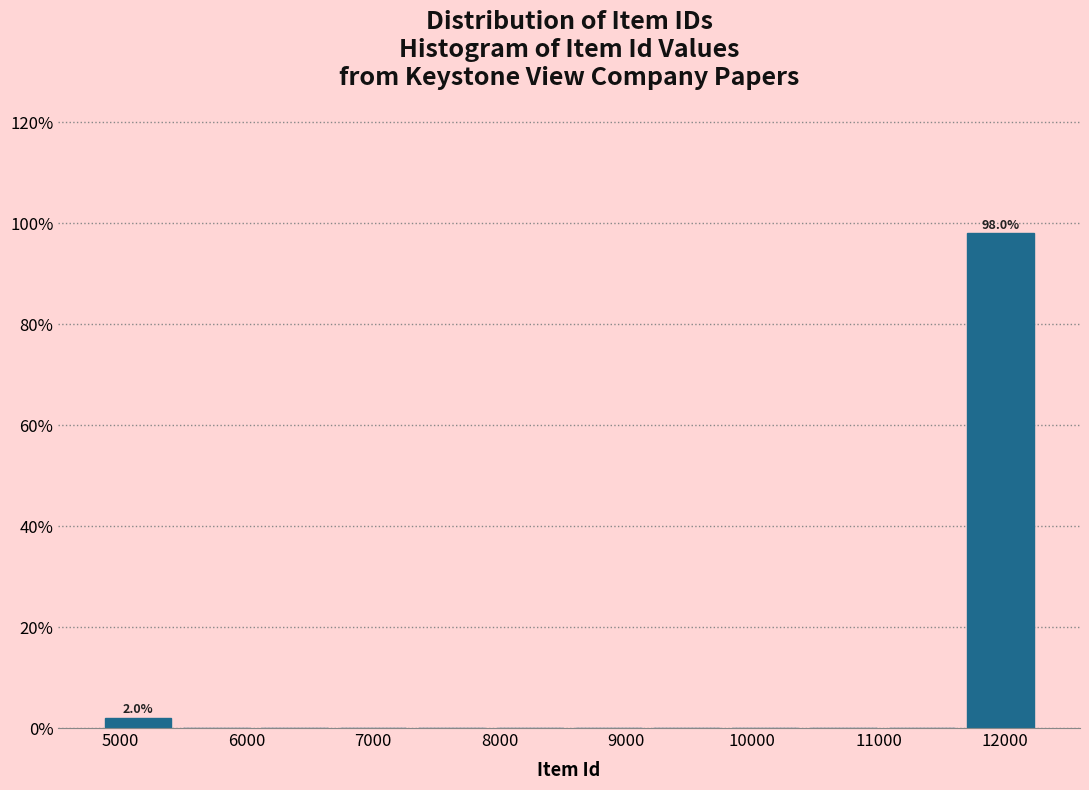

Over which range of the x-axis is the bar tallest?

11700 to 12300